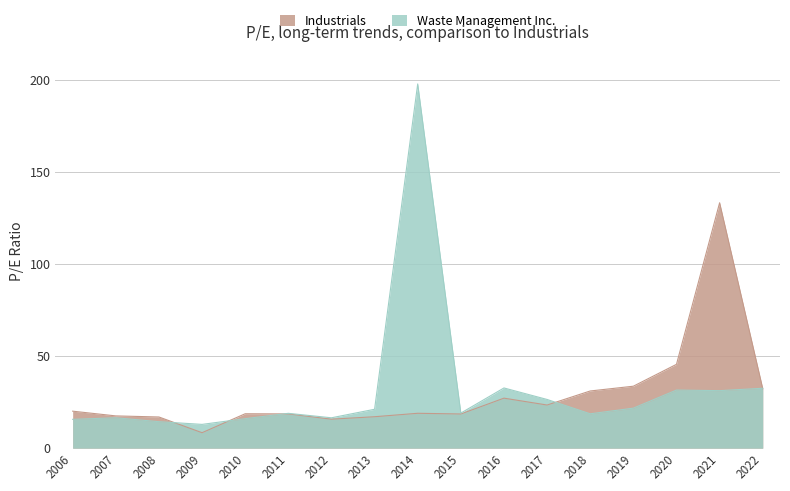

Which category has the highest value in the Waste Management Inc. series?

2014